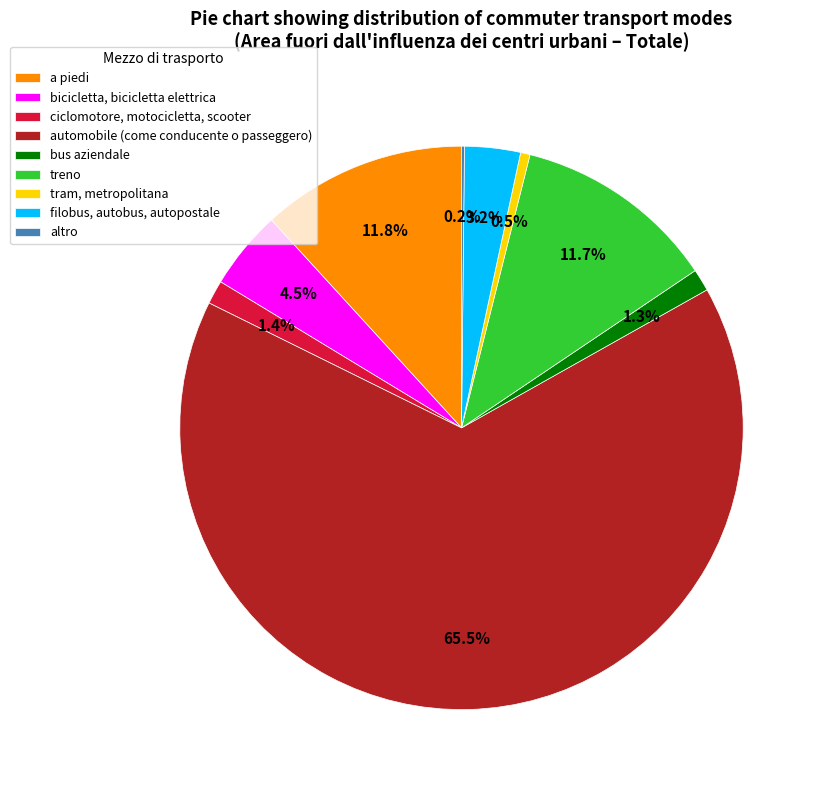

What percentage is NOT represented by bus aziendale?

98.7%